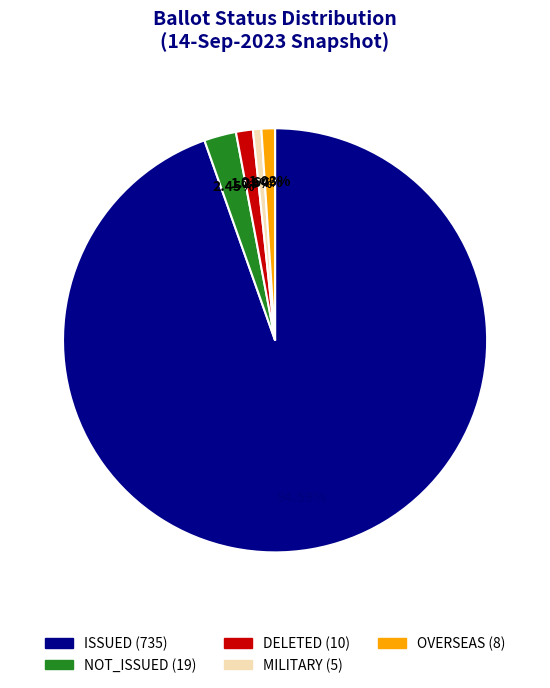

Count the number of slices in the pie.

5